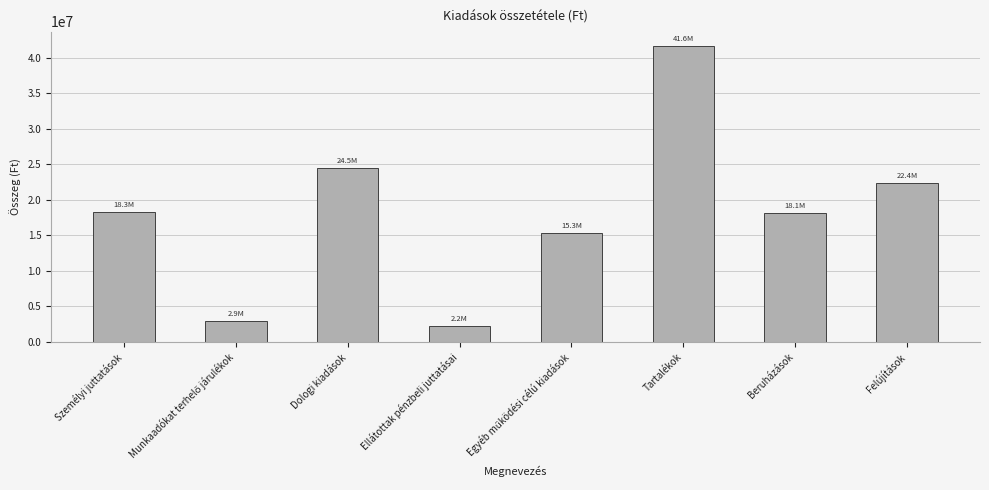

What is the label of the 6th bar from the left?

Tartalékok